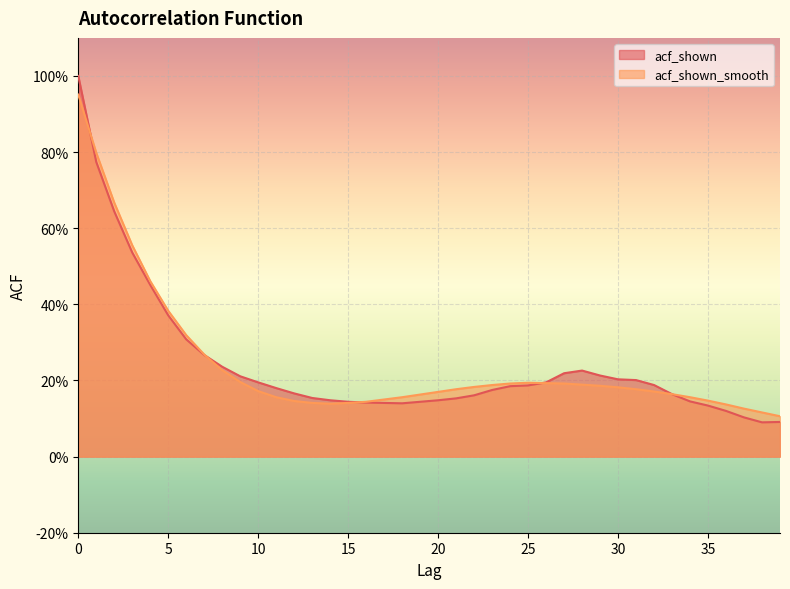

Is the value of acf_shown at 14 greater than the value of acf_shown_smooth at 25?

No